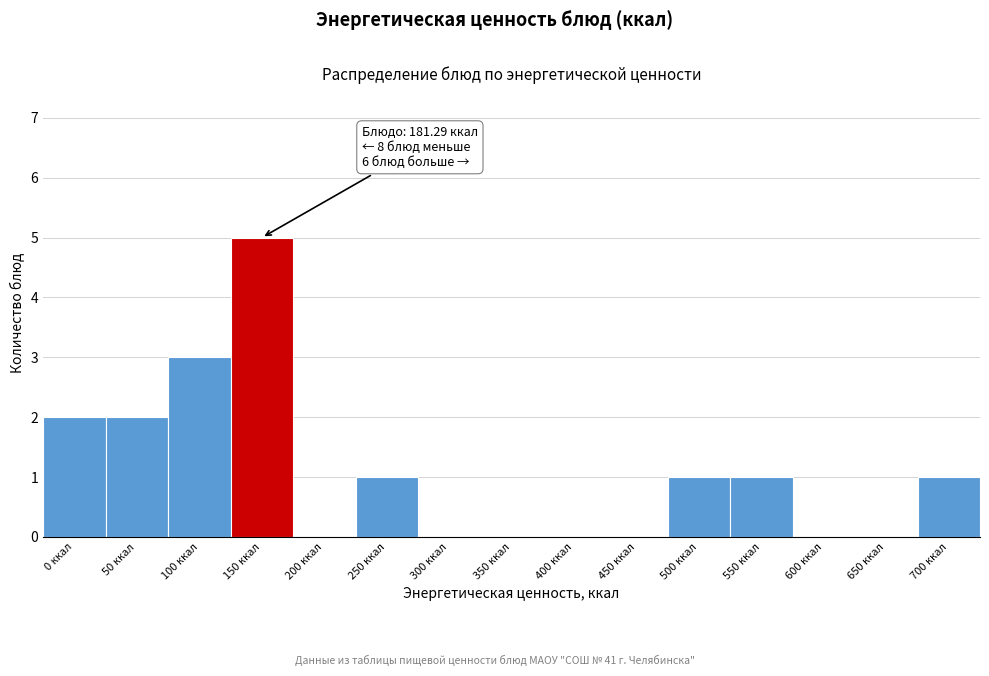

Reading left to right, what are all the values shown in this chart?

0 ккал=2	50 ккал=2	100 ккал=3	150 ккал=5	200 ккал=0	250 ккал=1	300 ккал=0	350 ккал=0	400 ккал=0	450 ккал=0	500 ккал=1	550 ккал=1	600 ккал=0	650 ккал=0	700 ккал=1